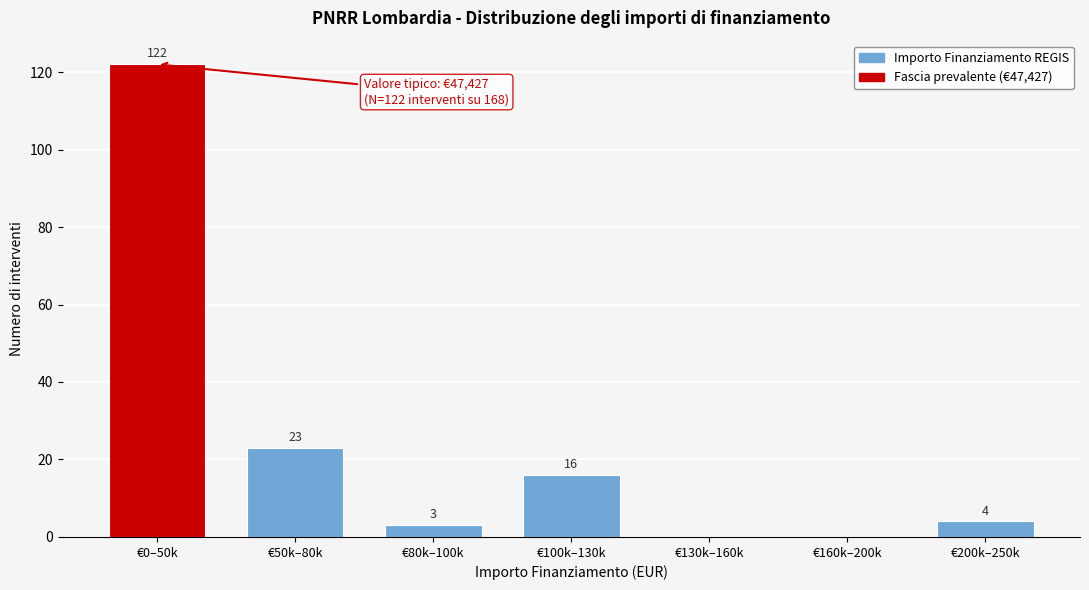

Reading left to right, transcribe all the data shown in this chart.

€0–50k=122	€50k–80k=23	€80k–100k=3	€100k–130k=16	€130k–160k=0	€160k–200k=0	€200k–250k=4